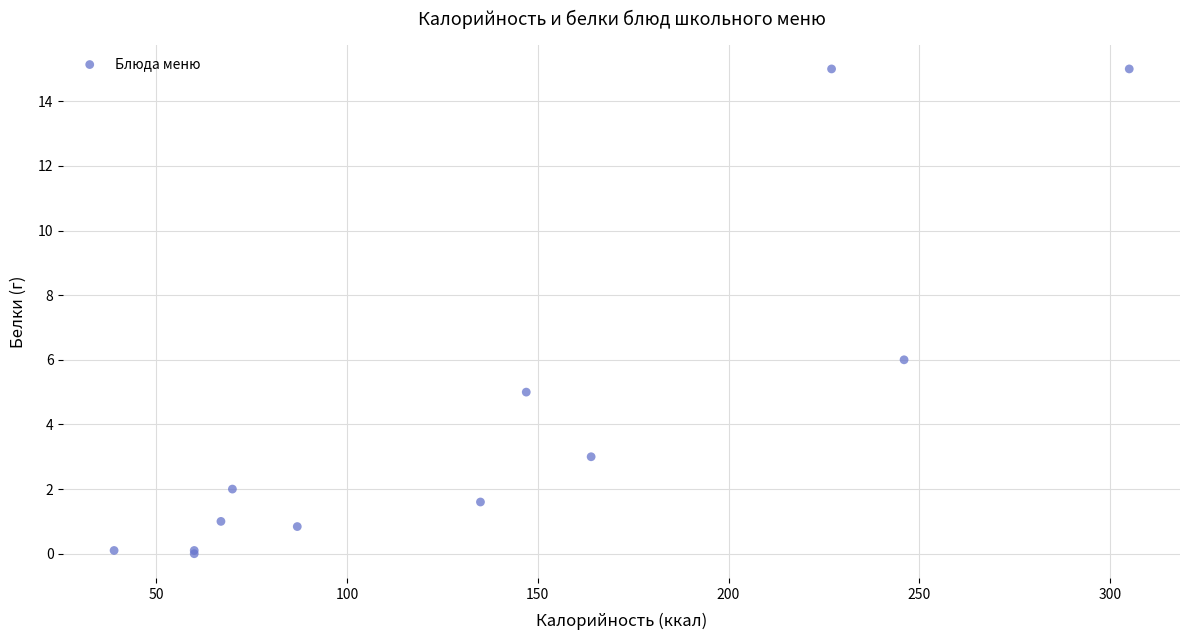

What Y value in the scatter plot is closest to 7?

6.0